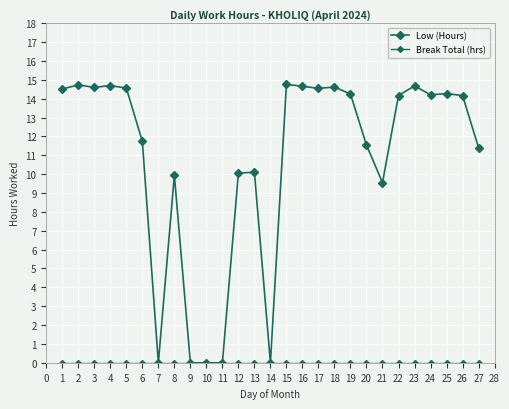

Count the number of data series in this chart.

2